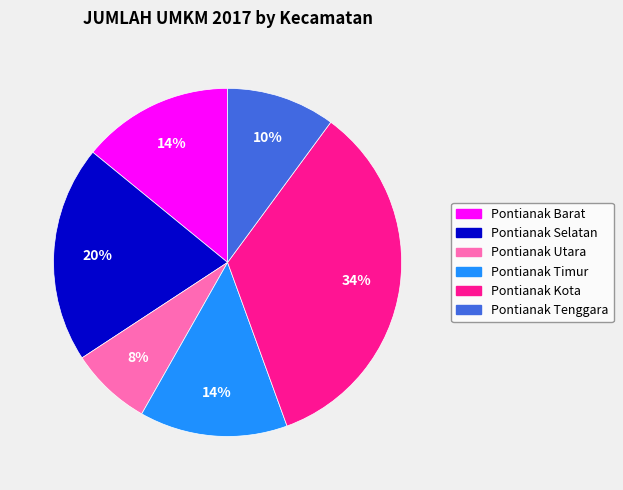

True or false: Pontianak Timur accounts for 3% of the total.

False